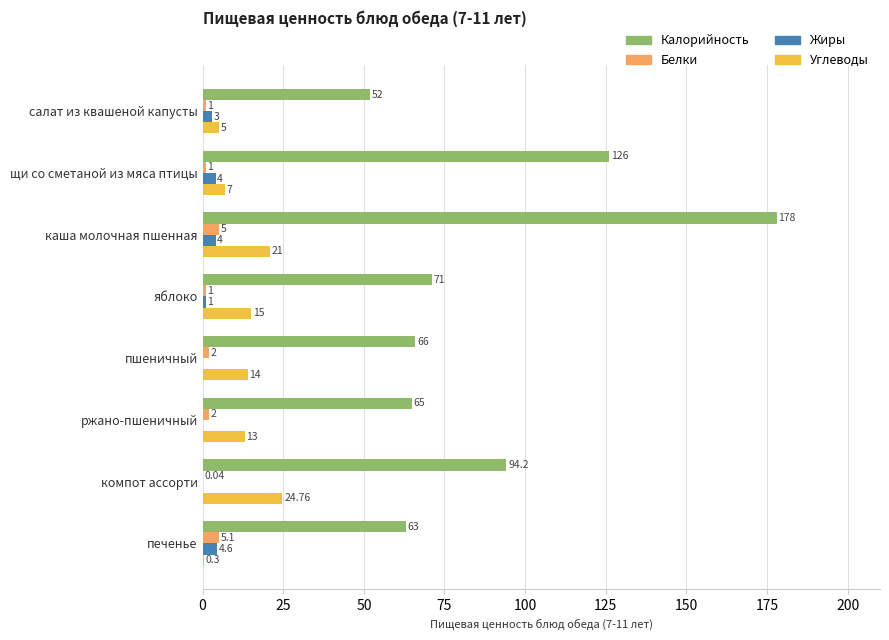

What is the sum of the Калорийность values at пшеничный and каша молочная пшенная?

244.0